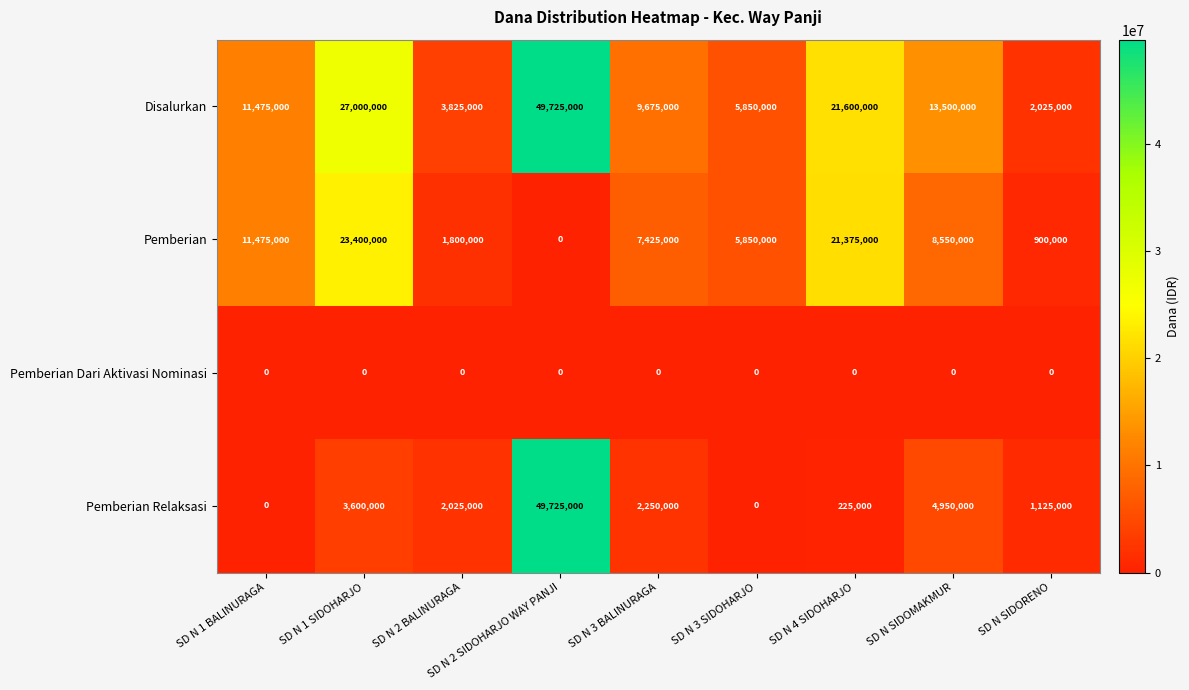

At which category is the sum across all series the highest?

SD N 2 SIDOHARJO WAY PANJI